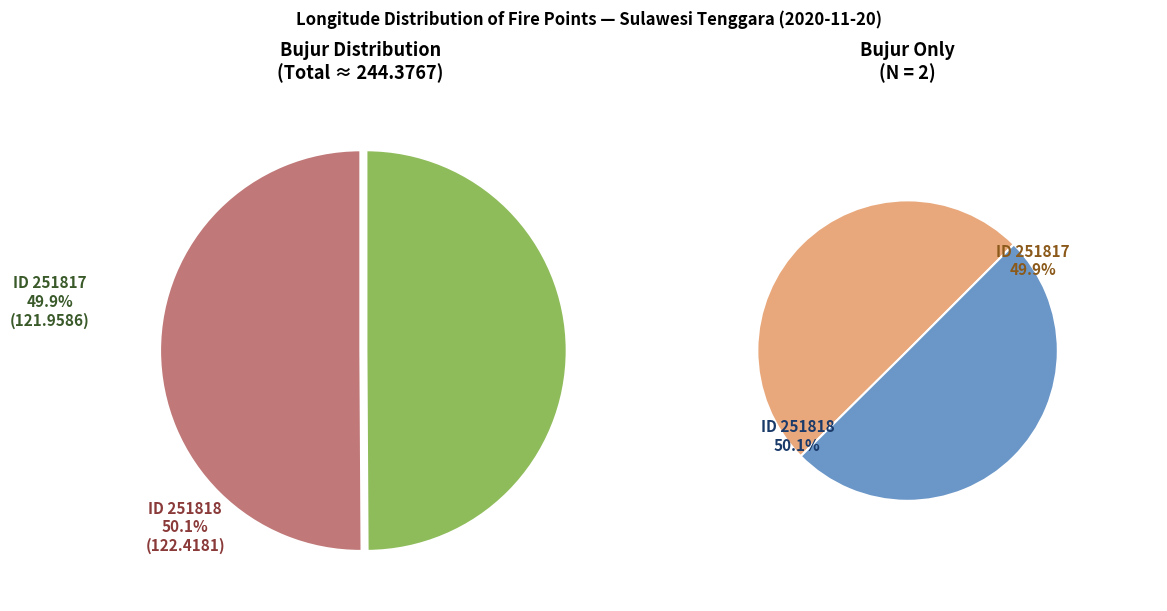

To the nearest percent, what portion does 251817 represent?

50%